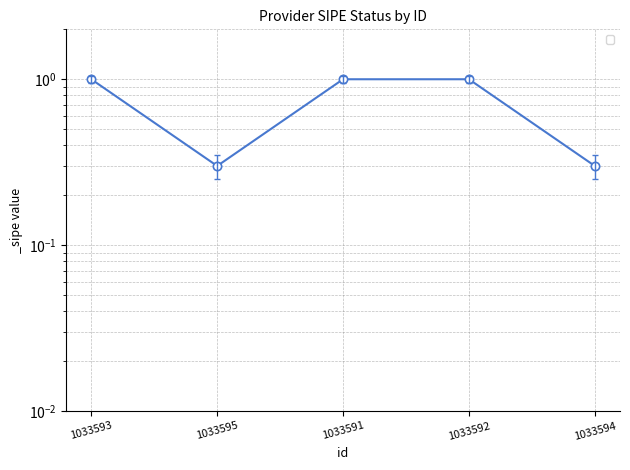

Where is the data nearest to the value 0?

1033595